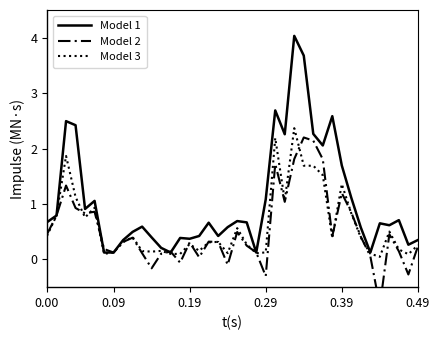

What are all the series names shown in the legend?

Model 1, Model 2, Model 3